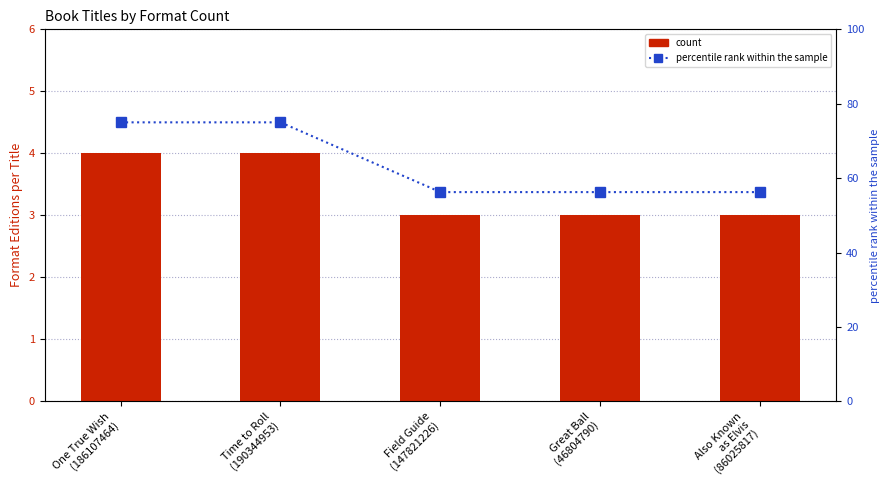

What is the label of the 5th bar from the left?

Also Known
as Elvis
(86025817)